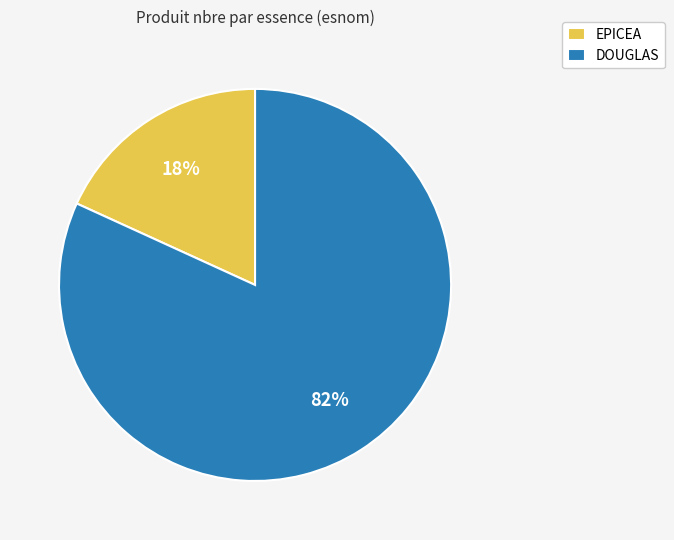

Rank the categories by value from highest to lowest.

DOUGLAS, EPICEA